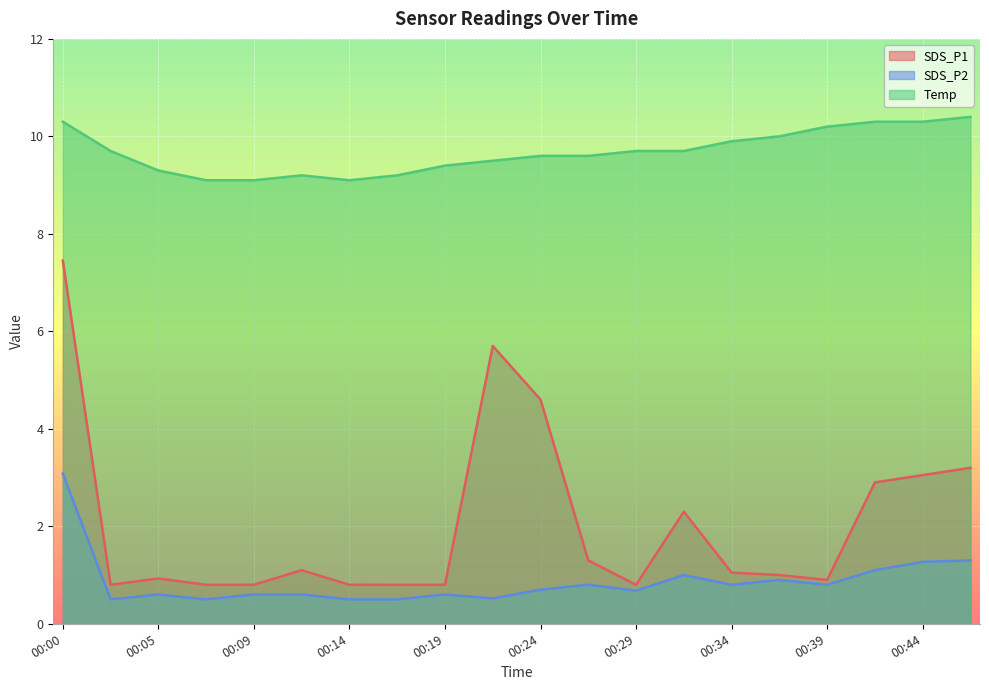

At which category does SDS_P2 reach its first local peak?

00:05